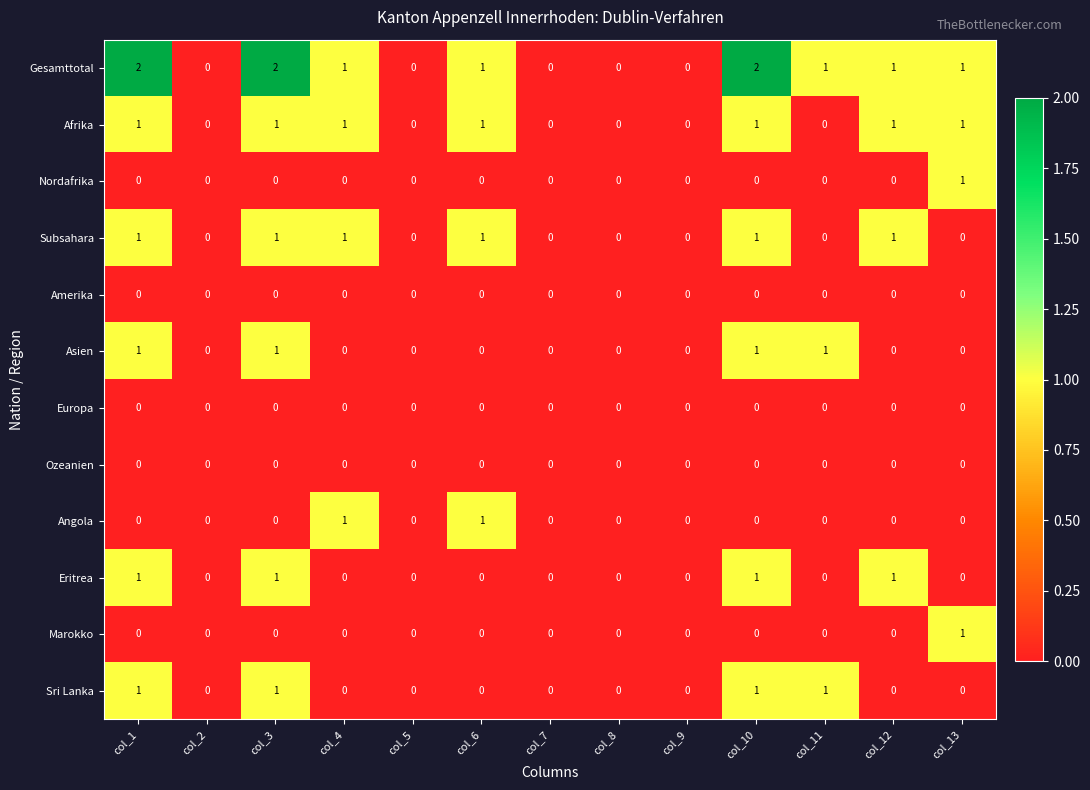

What is the spread (max minus min) of values at col_11?

1